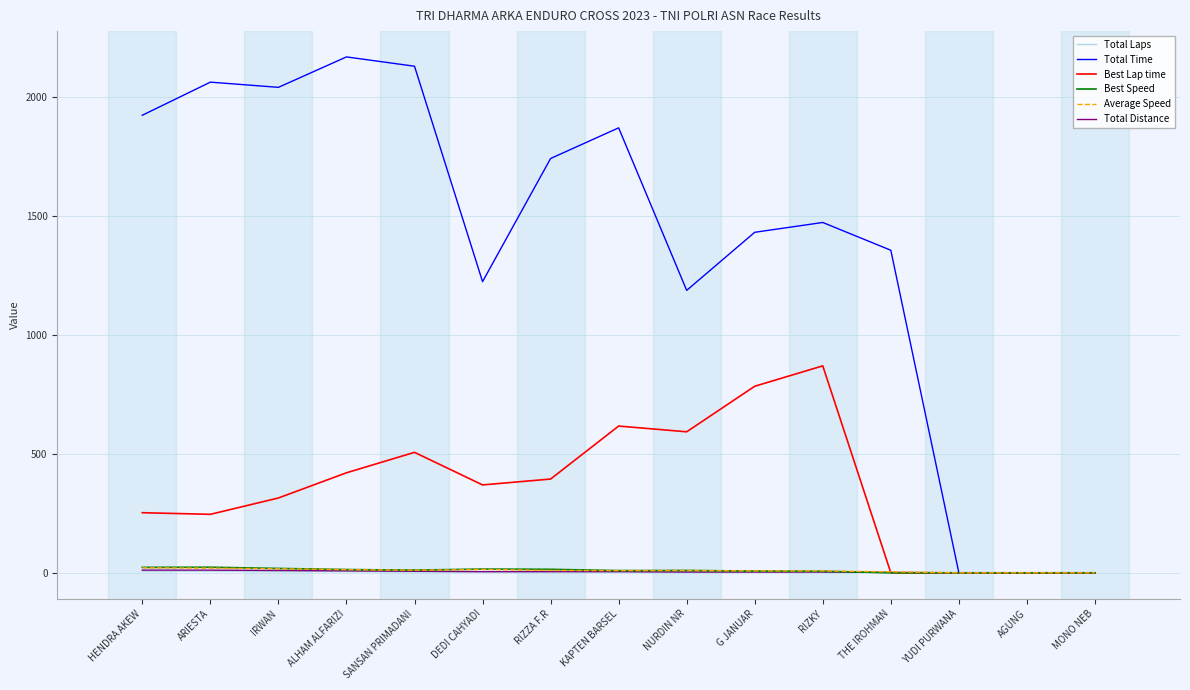

Which series has the largest total across all categories?

Total Time